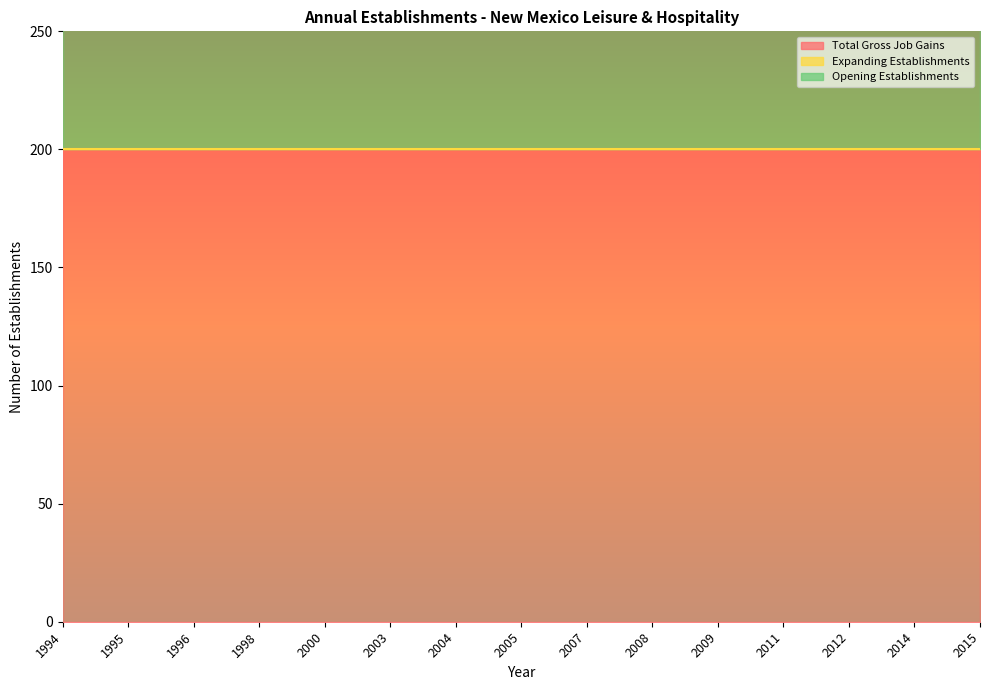

What is the spread (max minus min) of values at 1994?

200